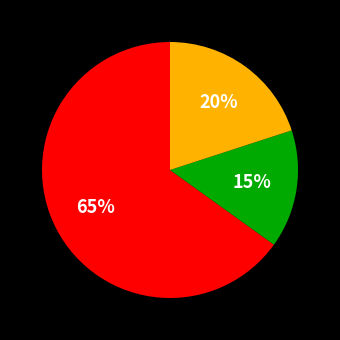

Is there any slice that represents more than half of the pie?

Yes